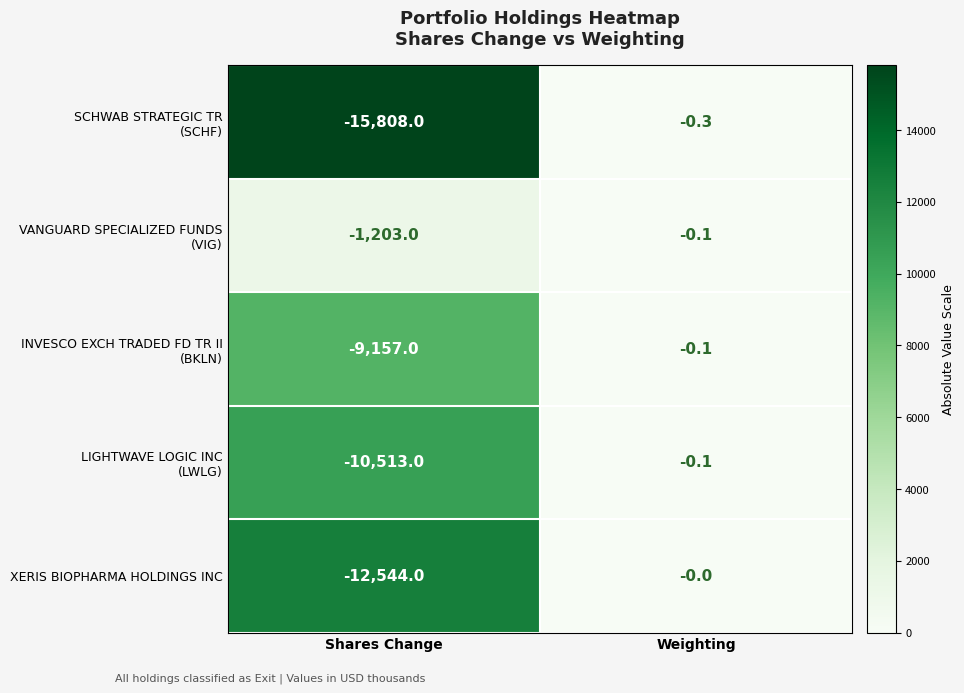

At which category does the chart reach its peak across all series?

Weighting